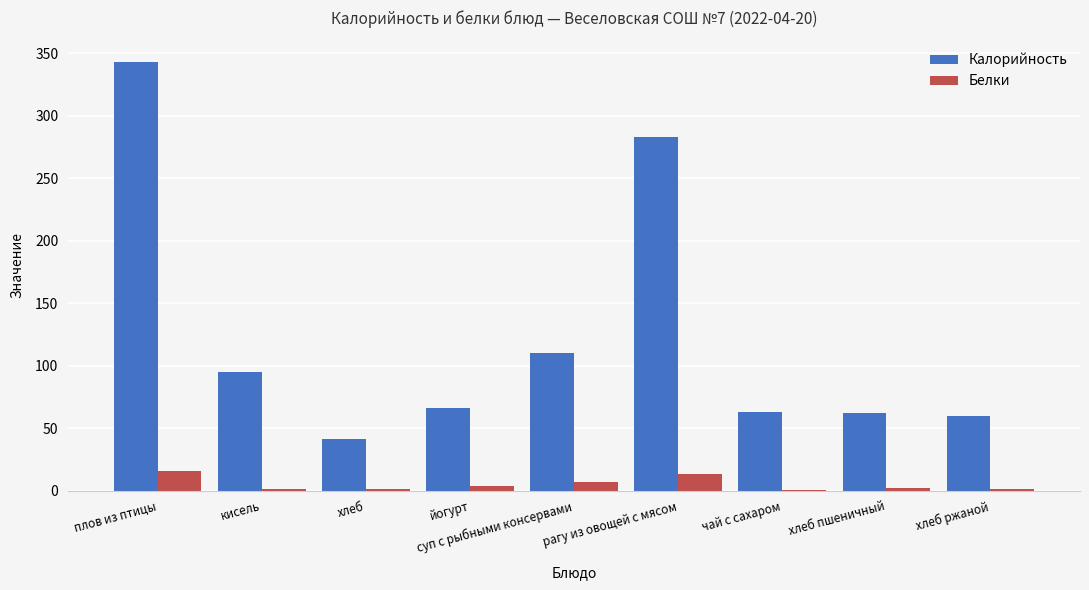

What is the greatest value displayed?

343.0